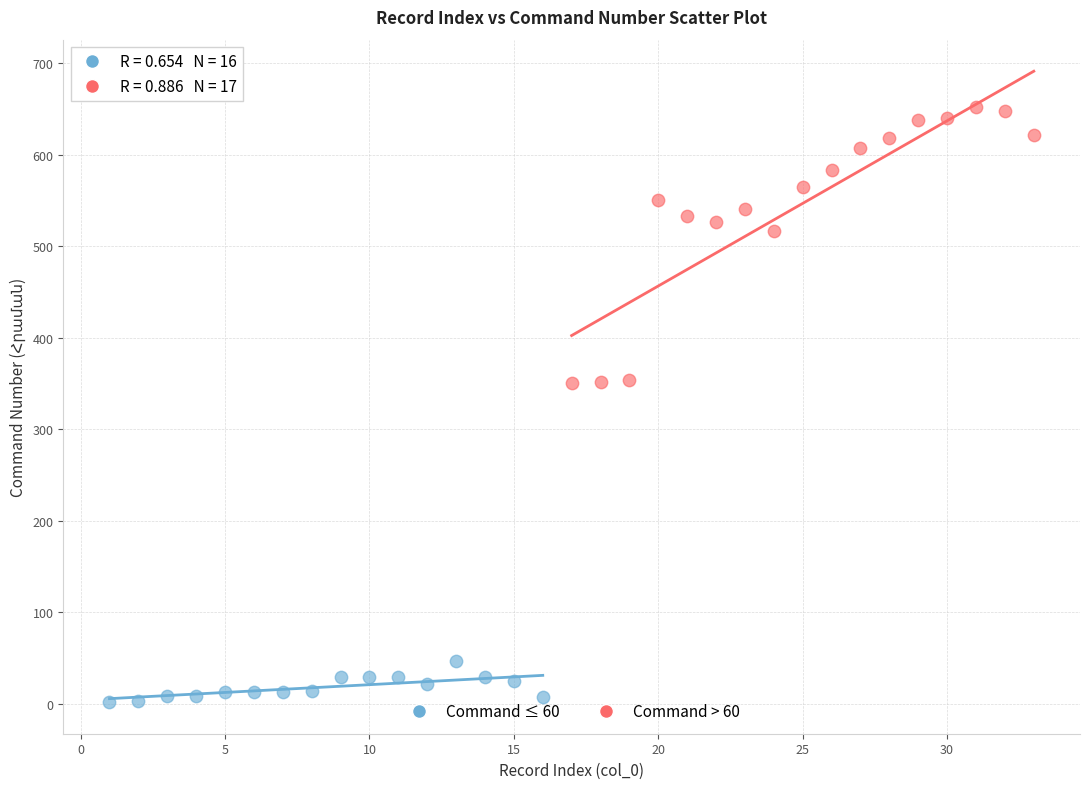

Which series reaches the maximum Y coordinate?

Command > 60